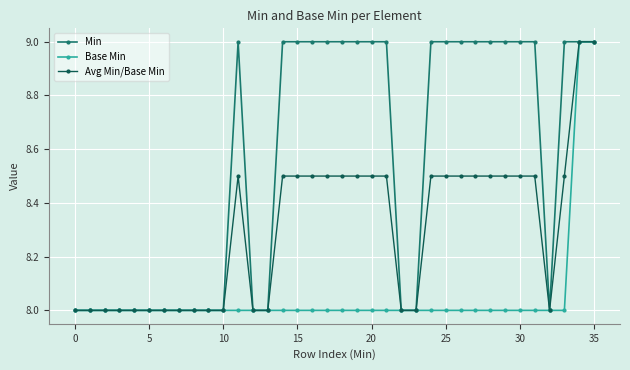

List the series in order of their overall mean, highest first.

Min, Avg Min/Base Min, Base Min